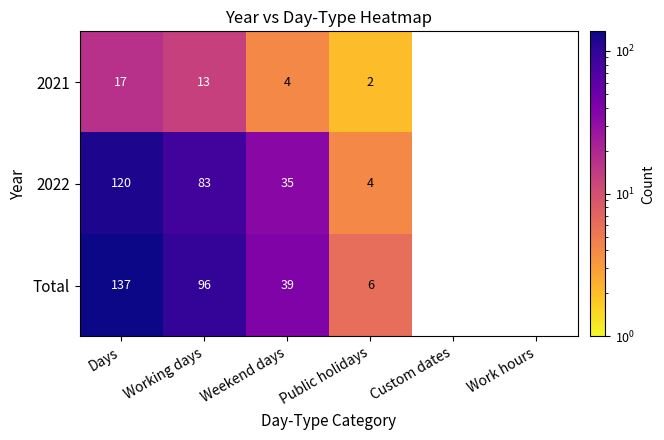

The value of 2021 at Weekend days is 4. True or false?

True